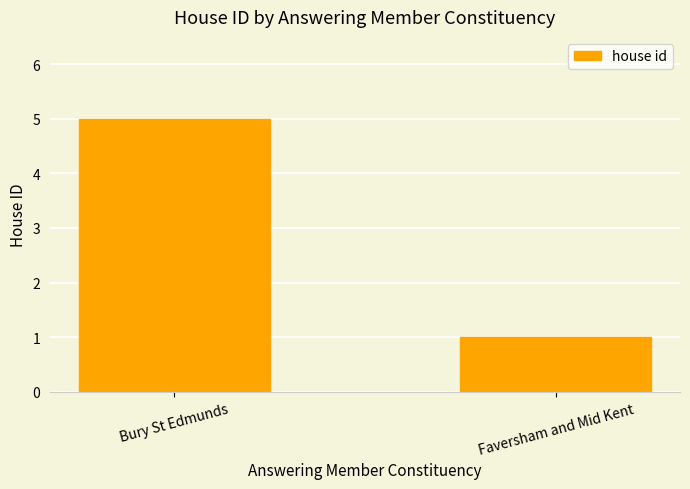

The value at Bury St Edmunds is 7. True or false?

False